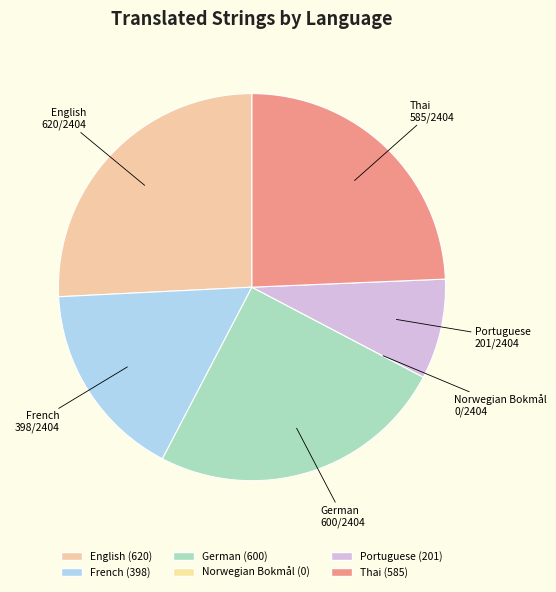

How many segments does this pie chart have?

6